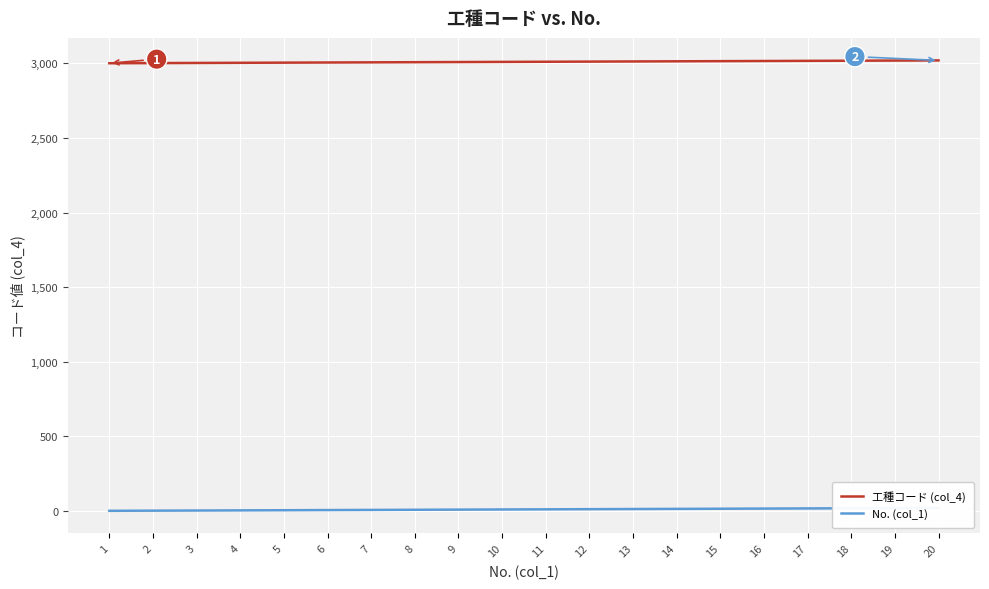

What is the difference between the second highest and second lowest values in the 工種コード (col_4) series?

17